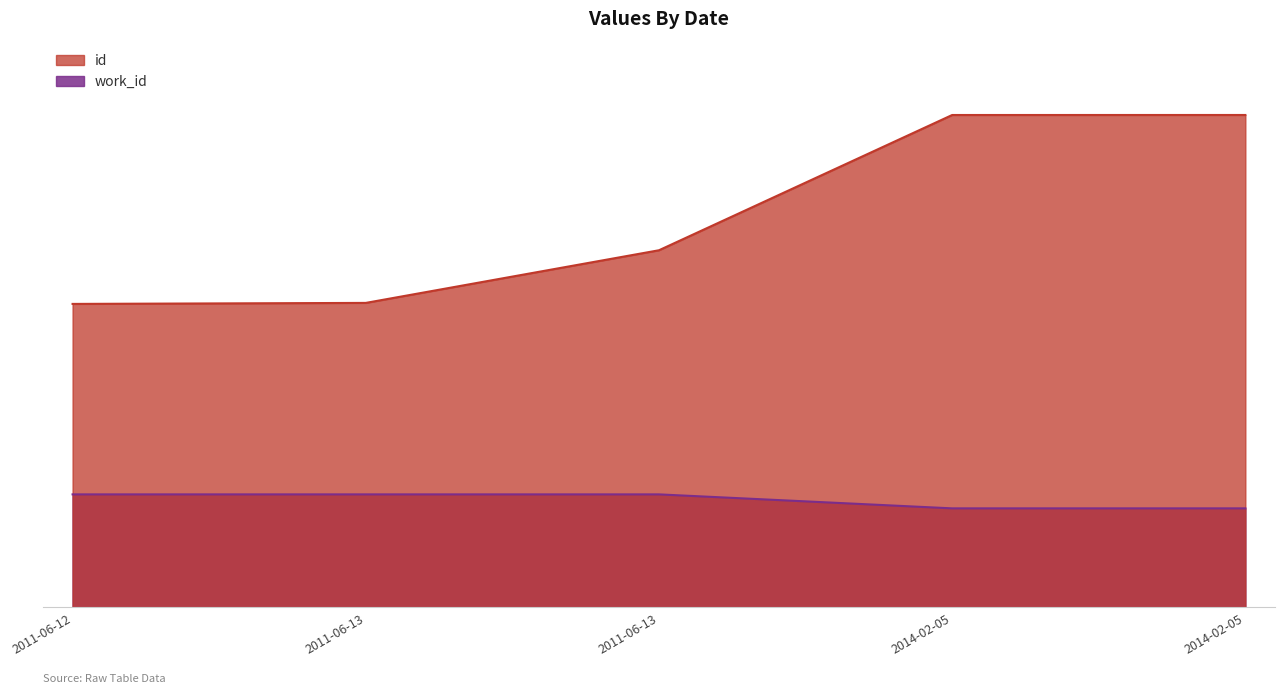

What is the lowest value of the id series?

14410